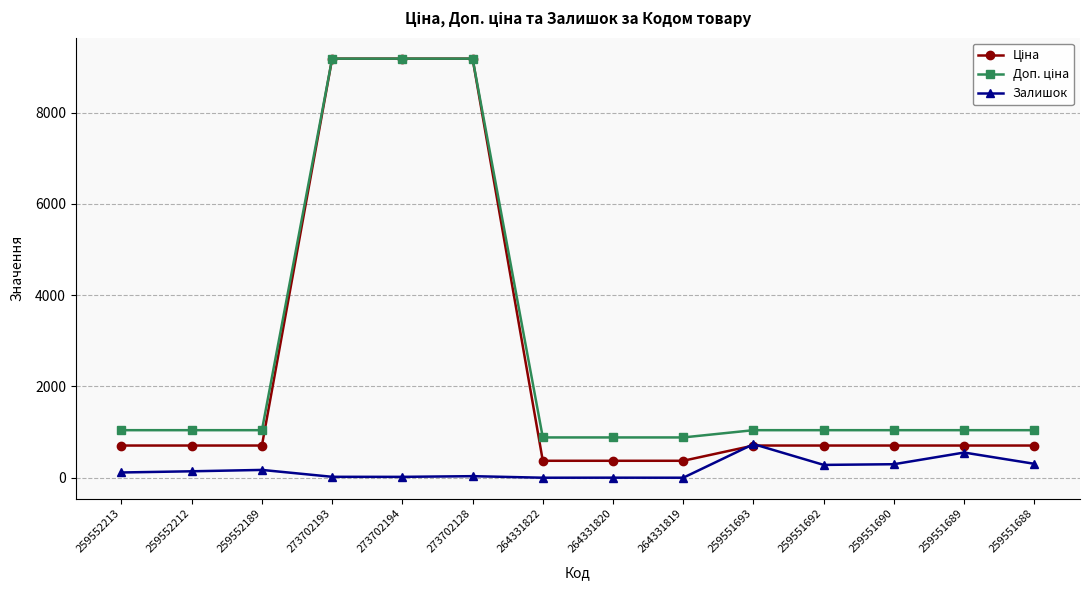

What is the value of the Залишок point at the 10th from the left?

737.0